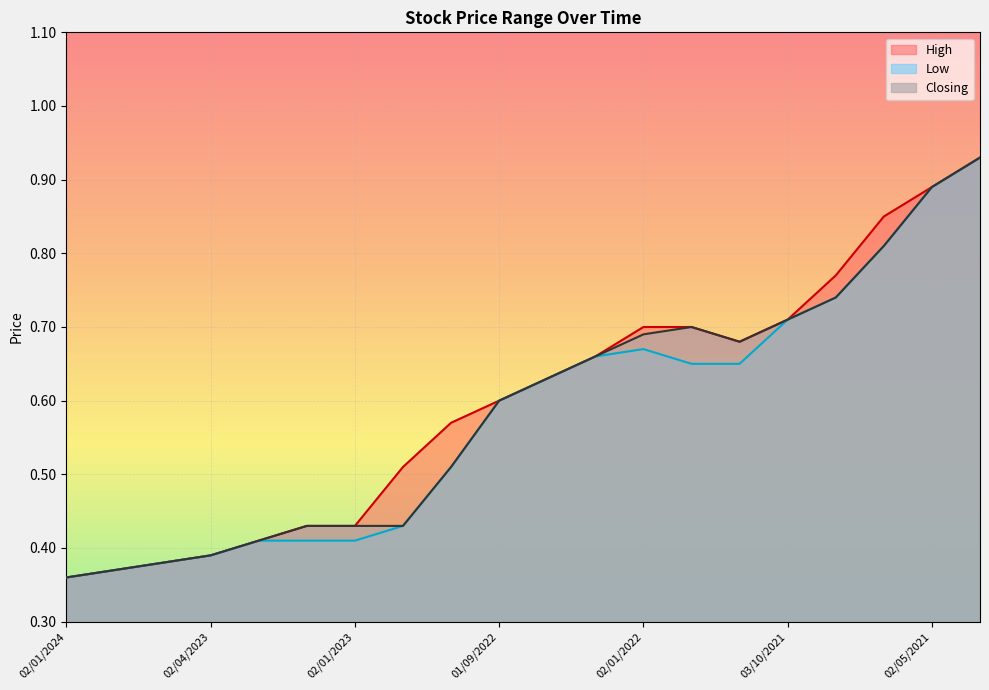

Between 01/12/2022 and 08/05/2022, which series saw the biggest shift?

Low